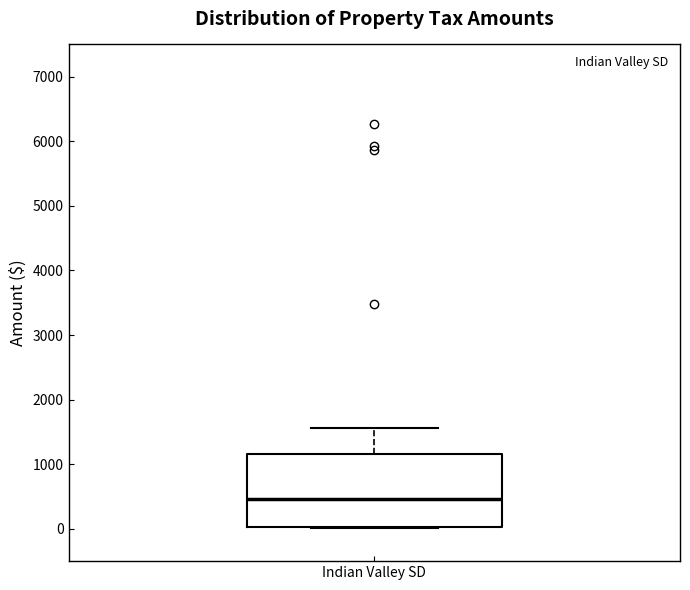

Where is the upper edge of the box for Indian Valley SD on the y-axis? The values are not printed on the chart, so give them approximately, as read against the axis.

1200